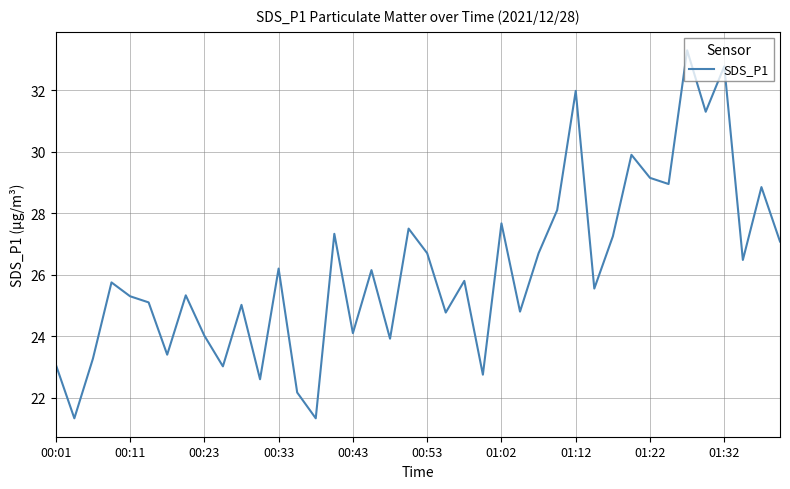

What is the minimum value shown in the chart?

21.3